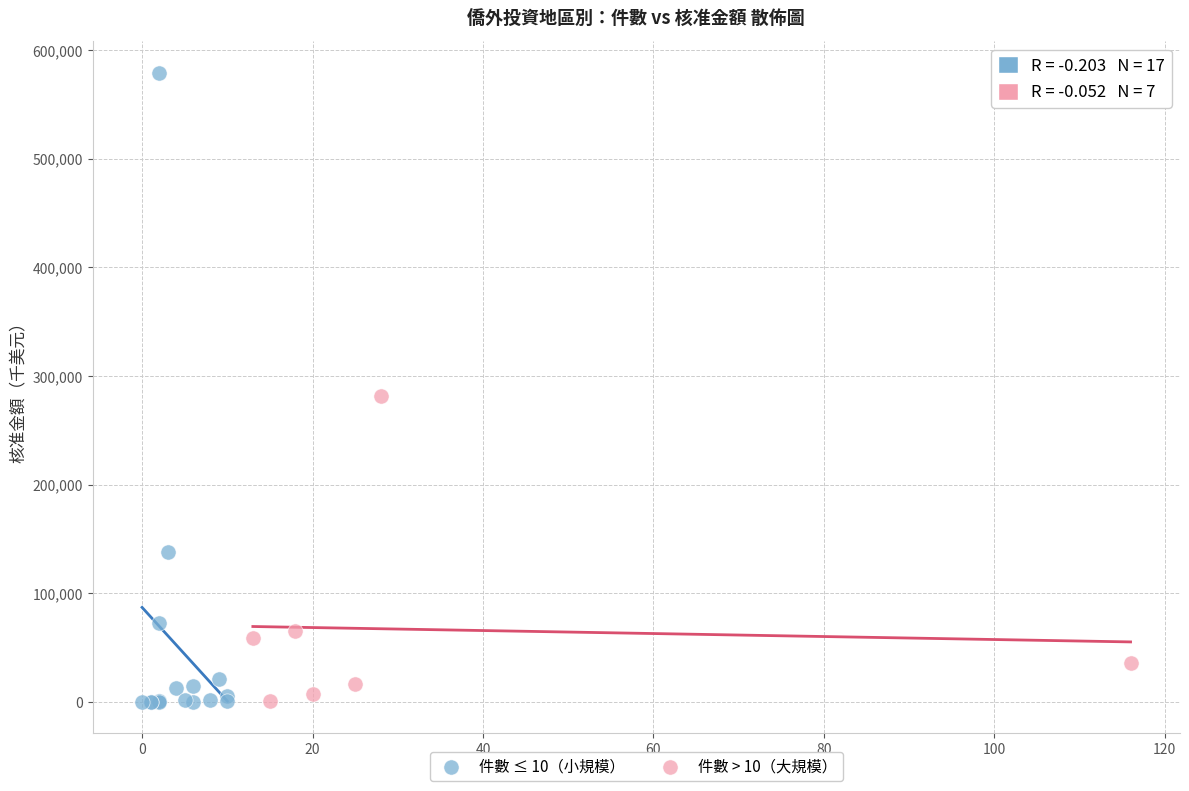

Which series reaches the maximum Y coordinate?

件數 ≤ 10（小規模）